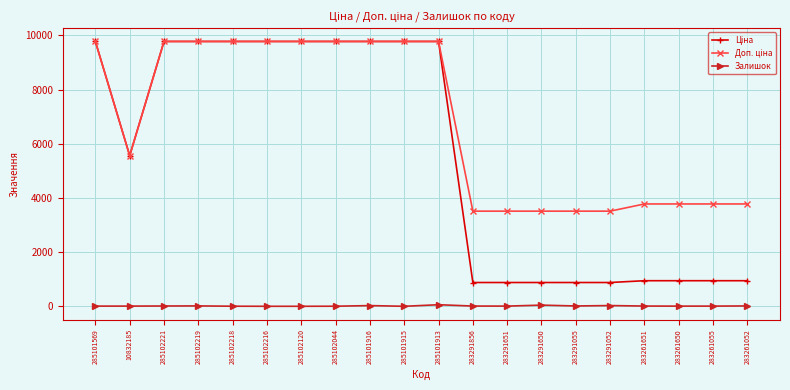

The Залишок series shows 3.0 at 285102044. True or false?

True